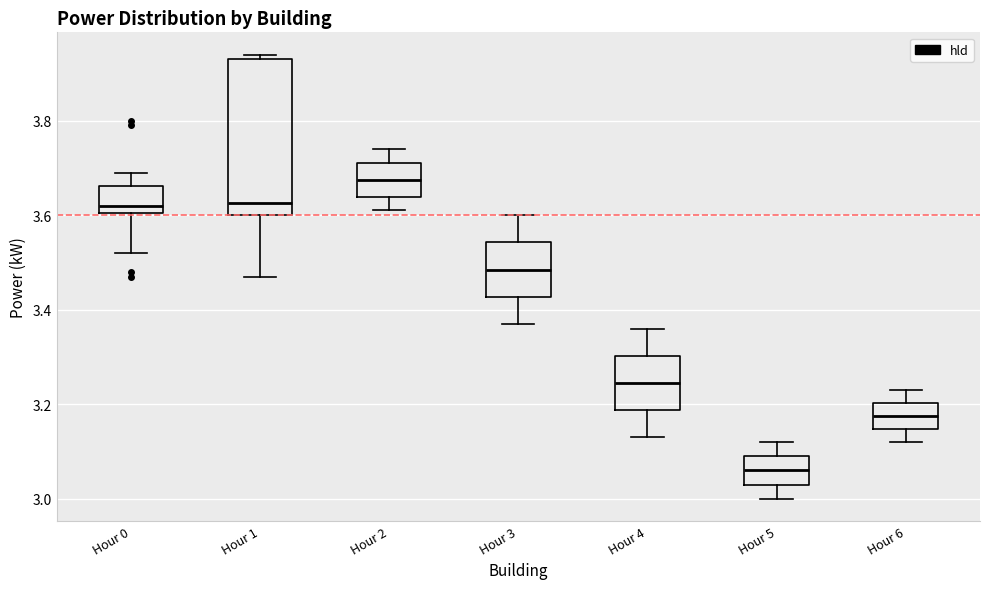

Which box's median line is the highest?

Hour 2